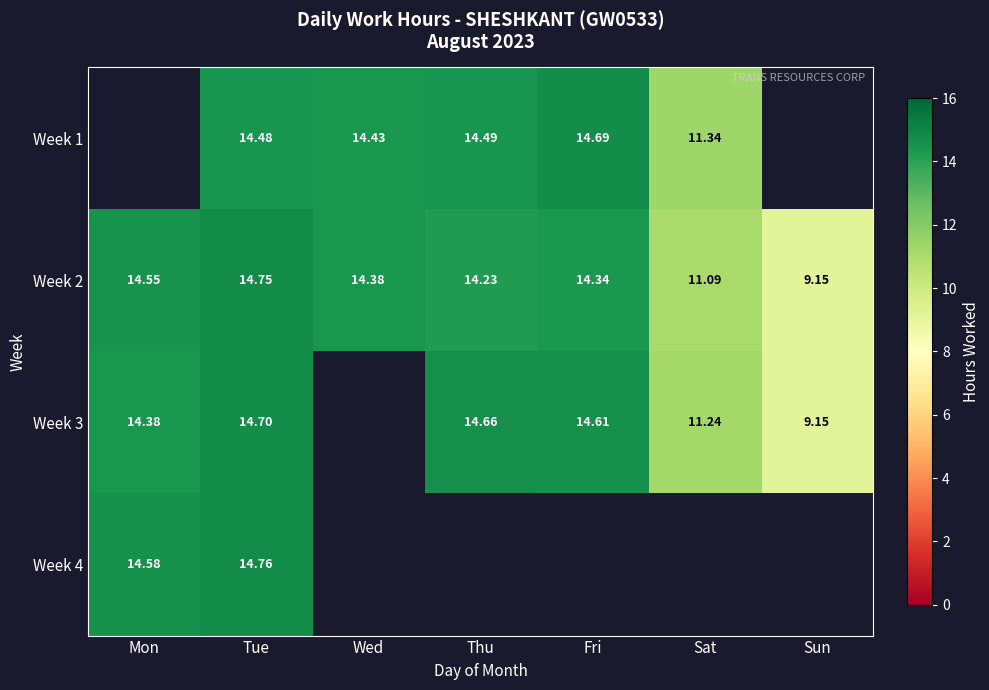

Is the value of Week 3 at Mon greater than the value of Week 1 at Sat?

Yes